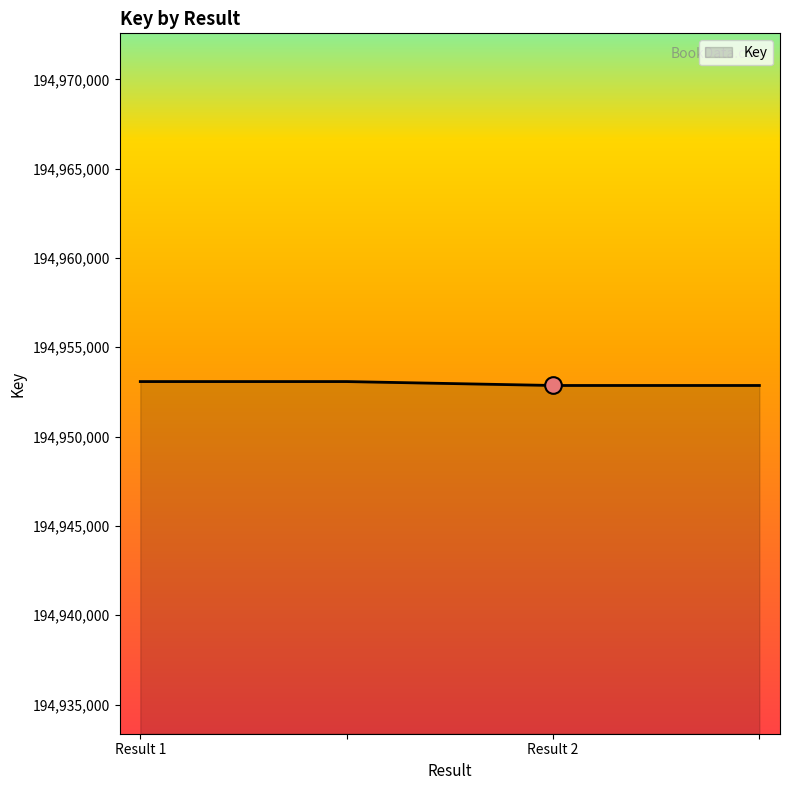

True or false: the data has more than 2 interior local peaks.

False